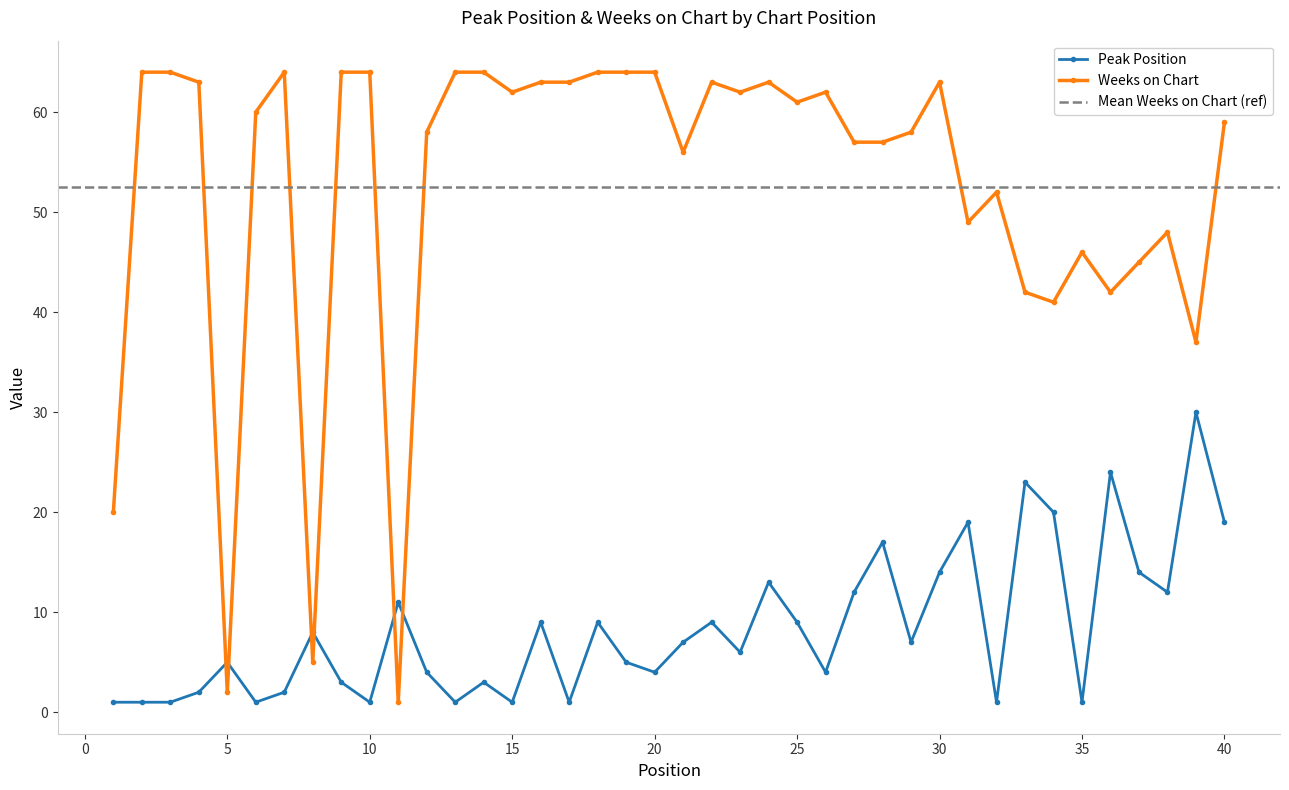

What is the difference between the second highest and second lowest values in the Weeks on Chart series?

62